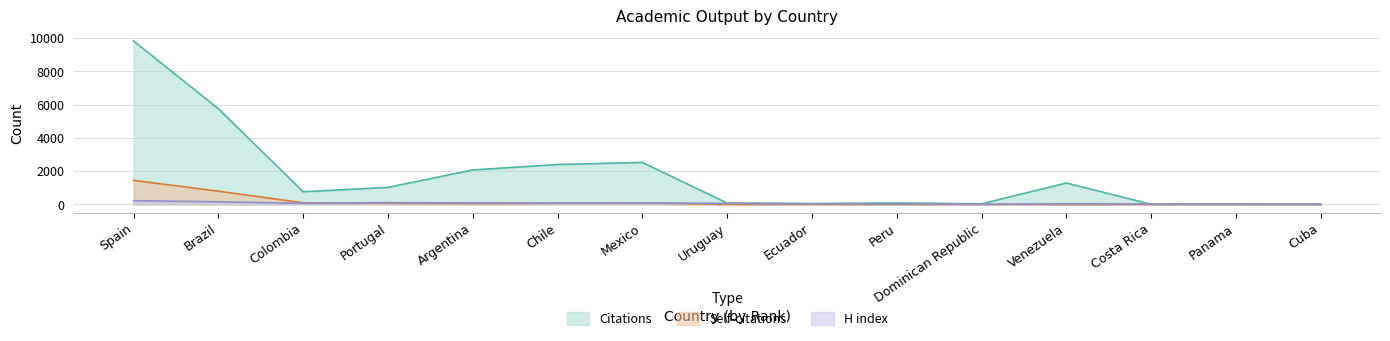

Is it true that H index equals 27 at Peru?

False